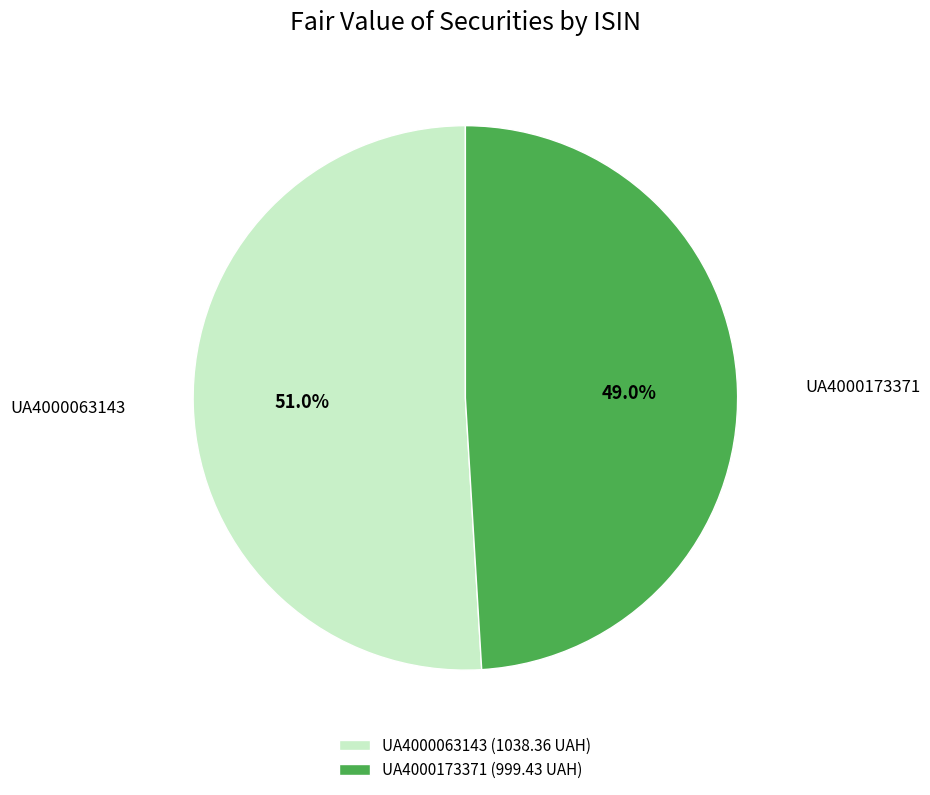

Combined, do UA4000063143 and UA4000173371 account for over 50%?

Yes